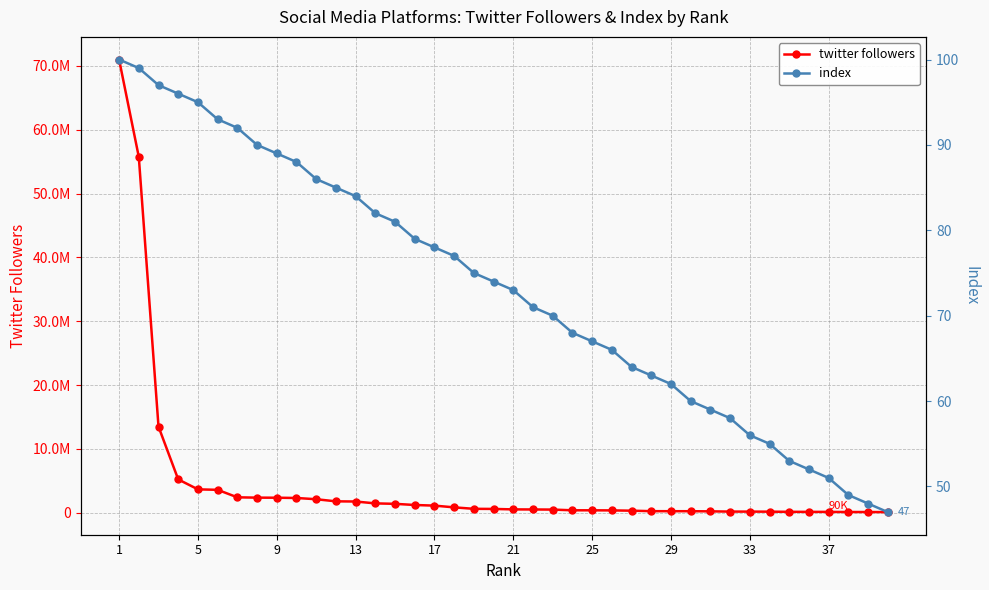

What is the minimum value shown in the chart?

47